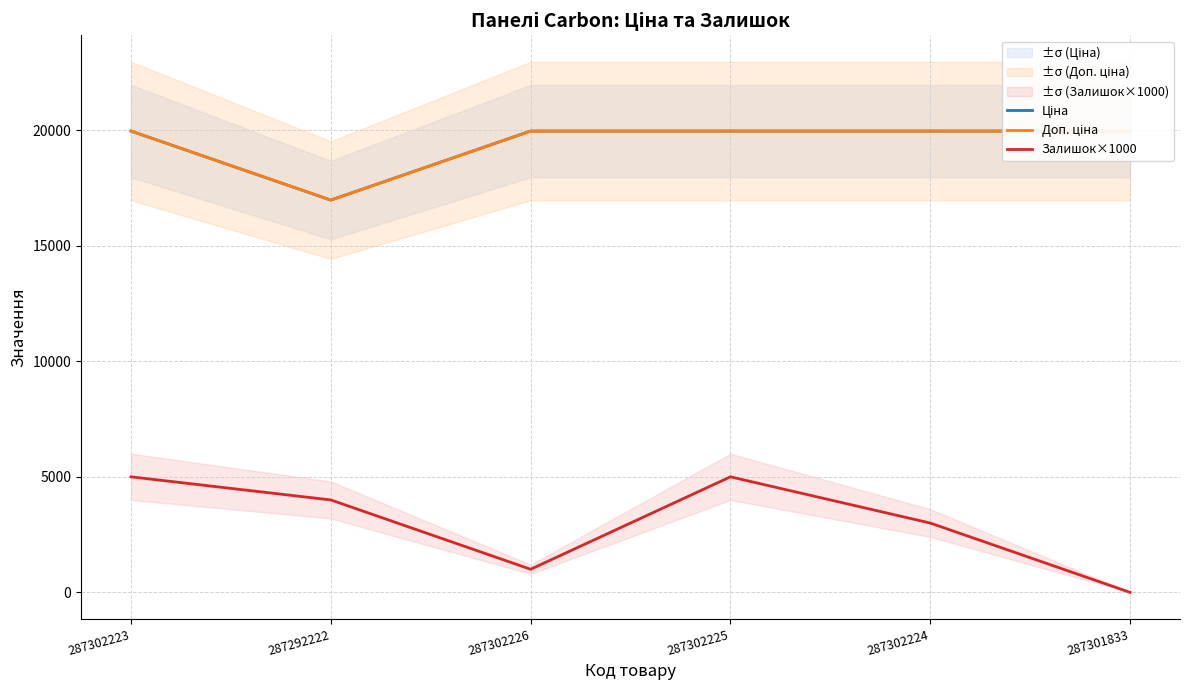

Which series changed the most between 287302223 and 287302225?

Ціна